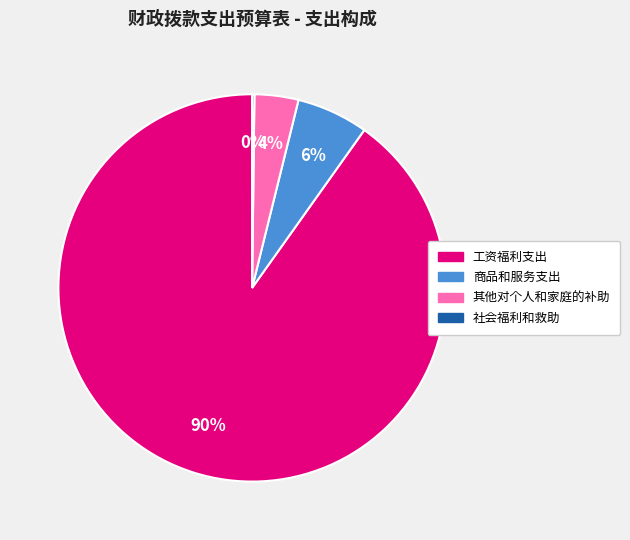

The 商品和服务支出 slice represents 1% of the pie. True or false?

False